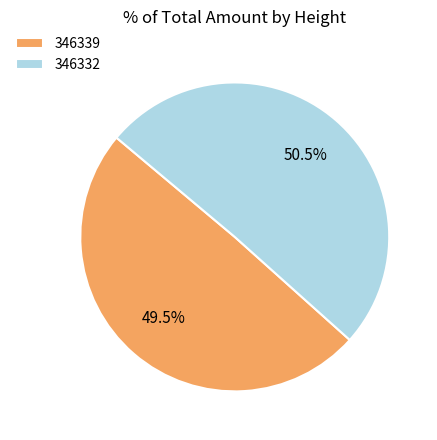

Is it true that 346332 is 44% of the pie?

False